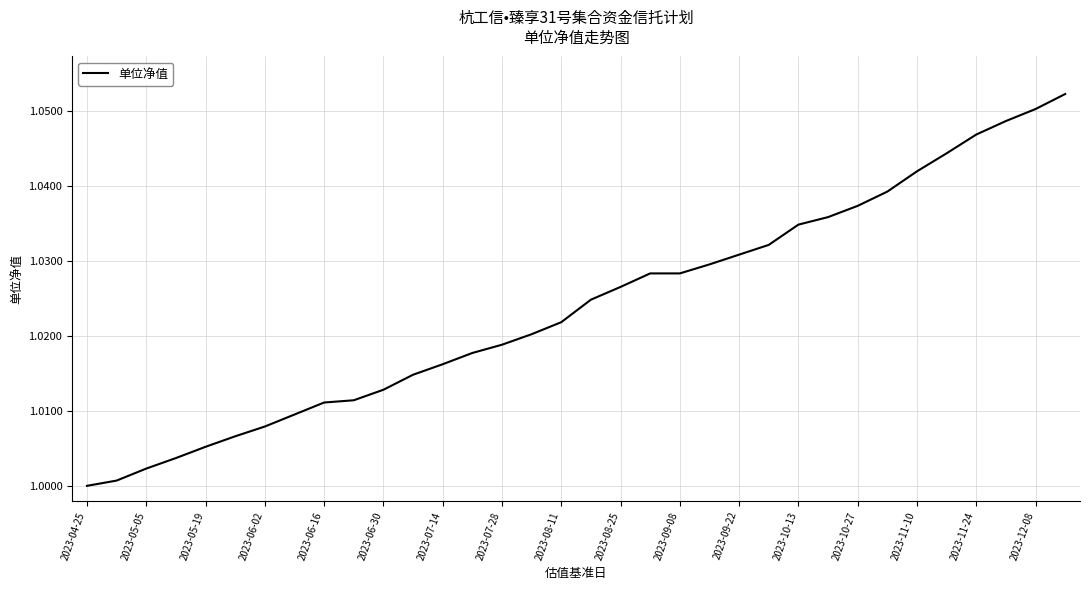

The chart shows a value of 0.5 at 2023-08-11. True or false?

False